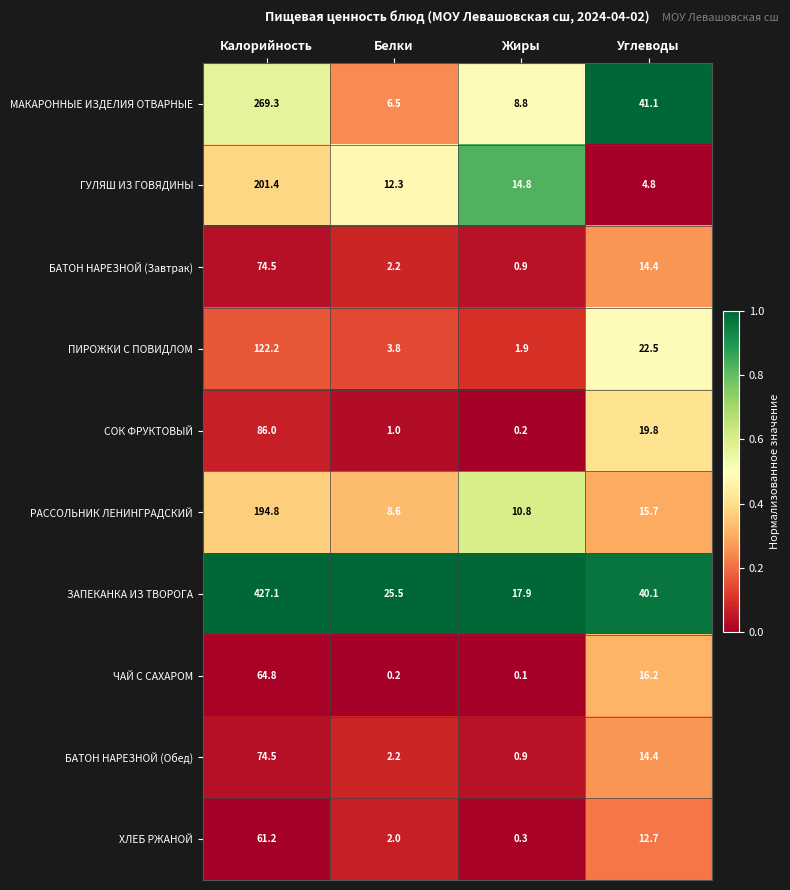

How many values in the МАКАРОННЫЕ ИЗДЕЛИЯ ОТВАРНЫЕ series are below 41?

2